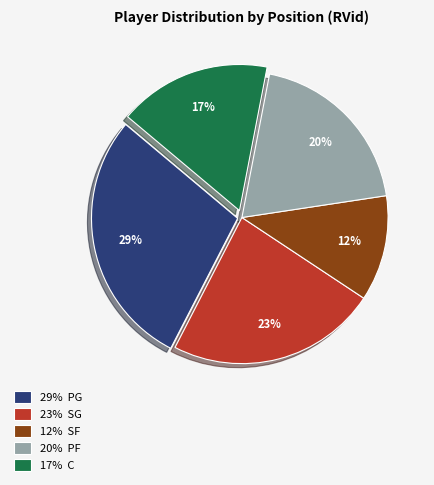

To the nearest percent, what portion does 23% SG represent?

23%